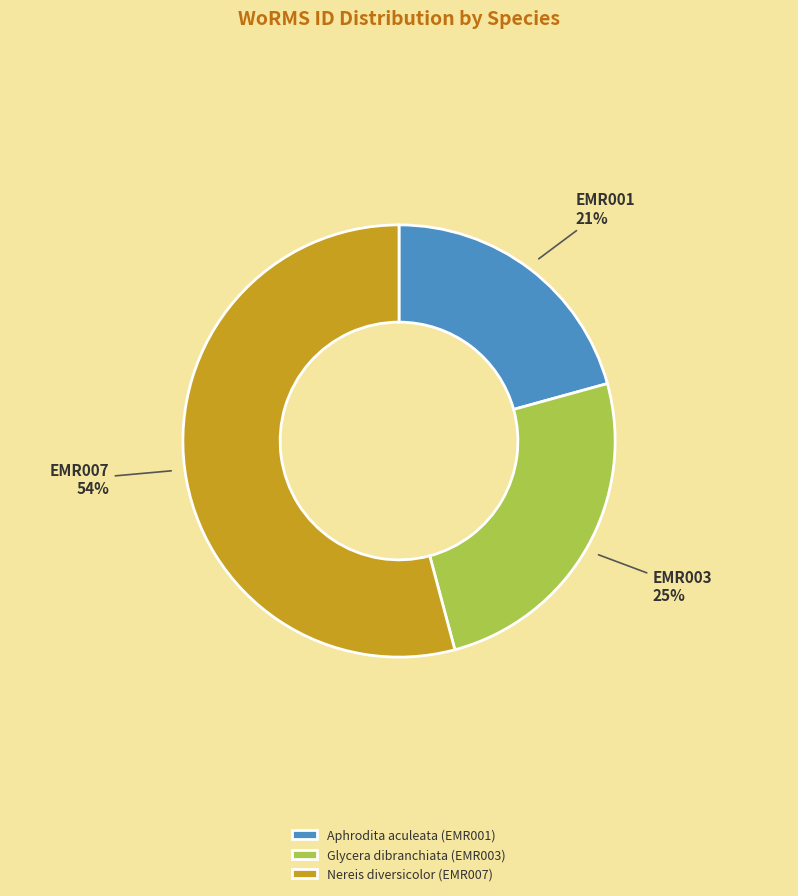

Do Glycera dibranchiata (EMR003) and Nereis diversicolor (EMR007) together represent more than half of the pie?

Yes